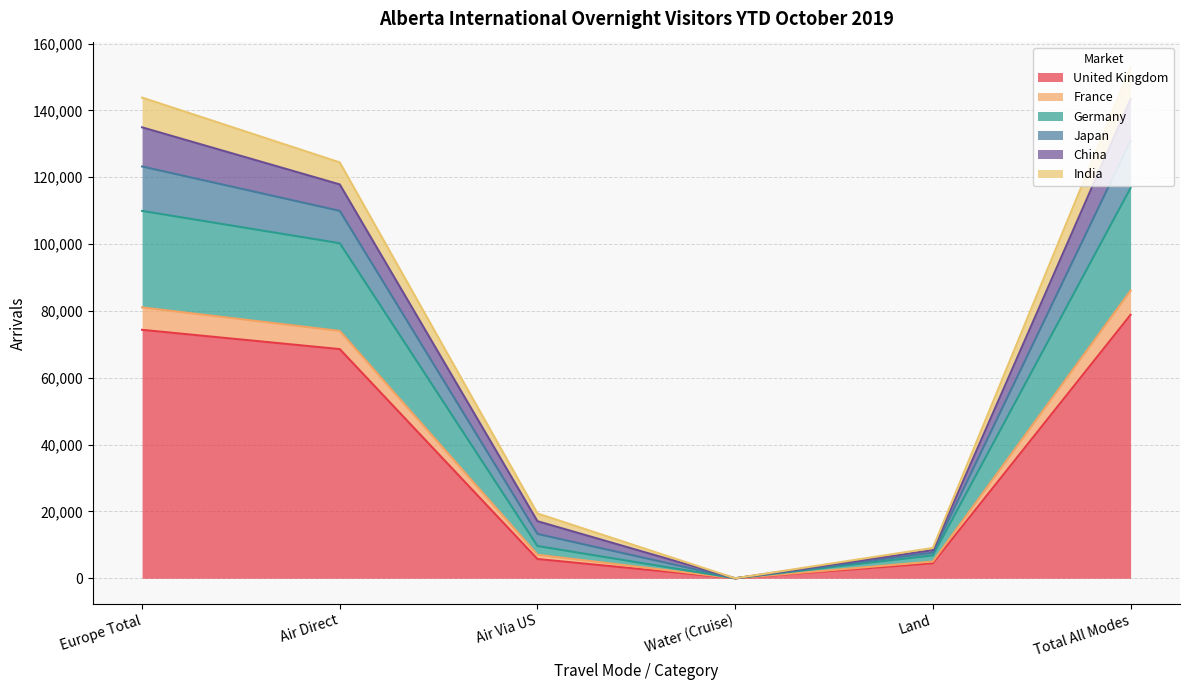

True or false: United Kingdom has a value of 121287 at Europe Total.

False